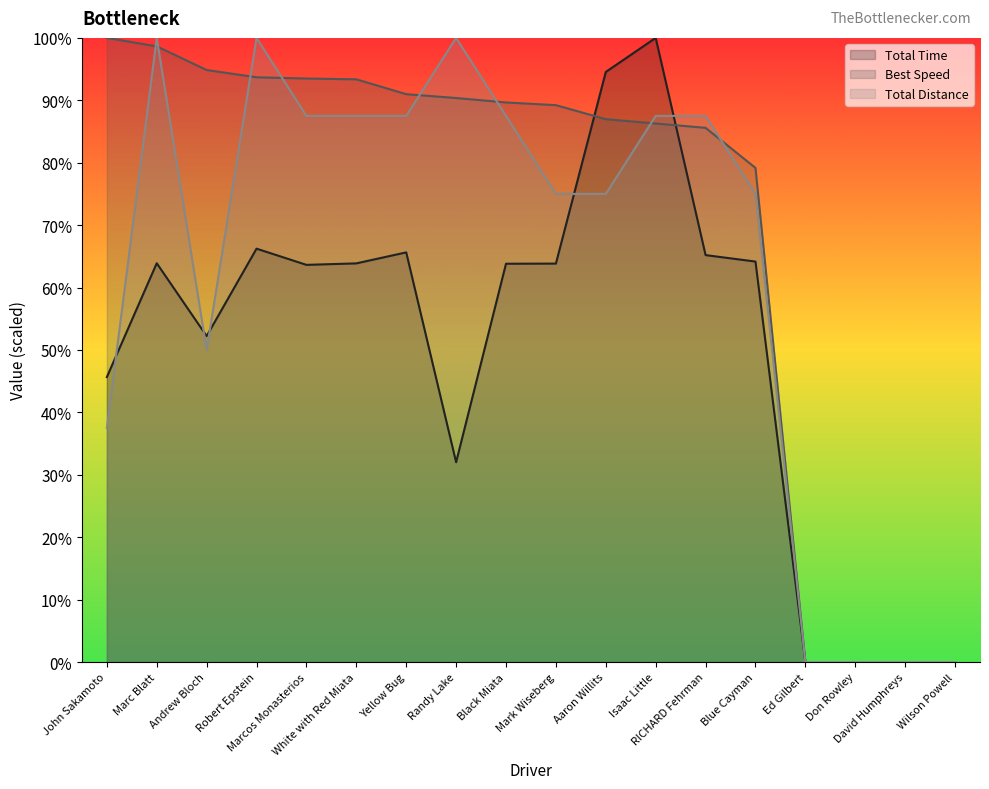

What is the difference between the second highest and minimum values in the Best Speed series?

3551.3